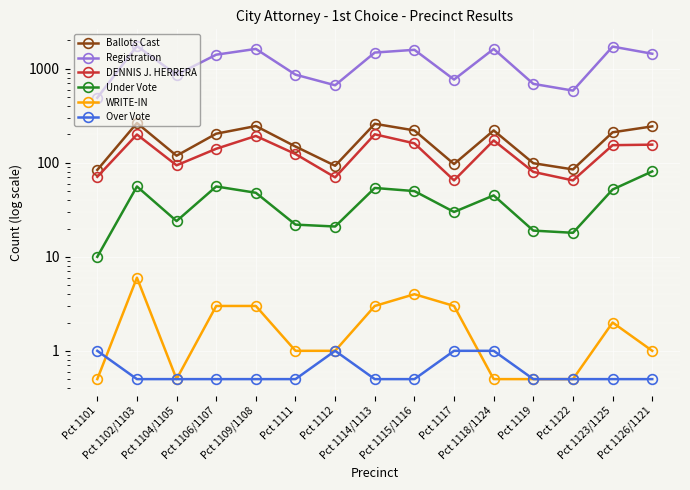

Which label corresponds to the largest value in the chart?

Pct 1102/1103